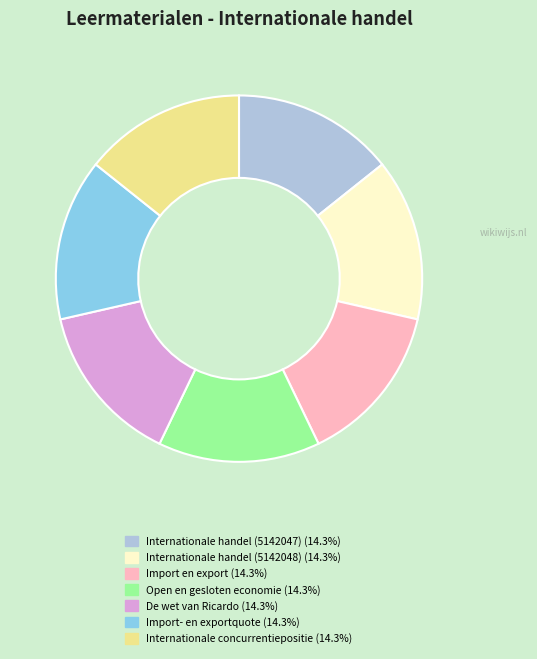

Is the sum of De wet van Ricardo and Internationale handel (5142047) greater than half?

No